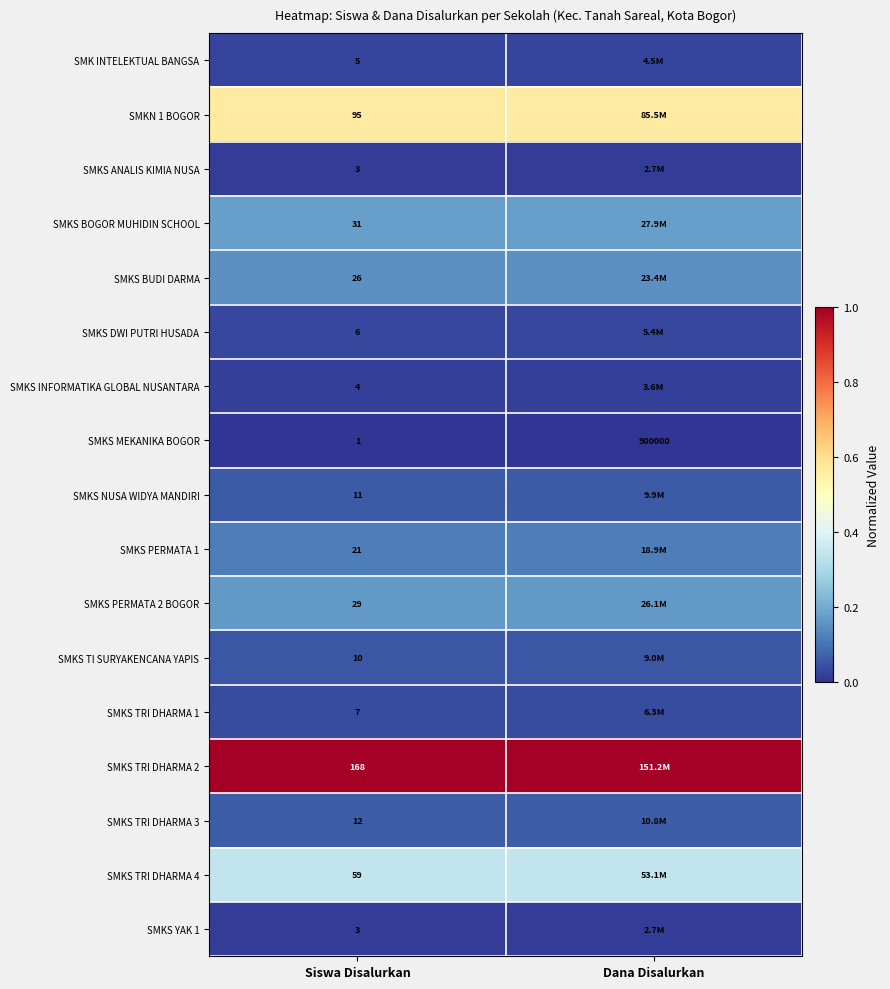

Is the value of SMKS BUDI DARMA at Siswa Disalurkan greater than the value of SMKS TI SURYAKENCANA YAPIS at Siswa Disalurkan?

Yes